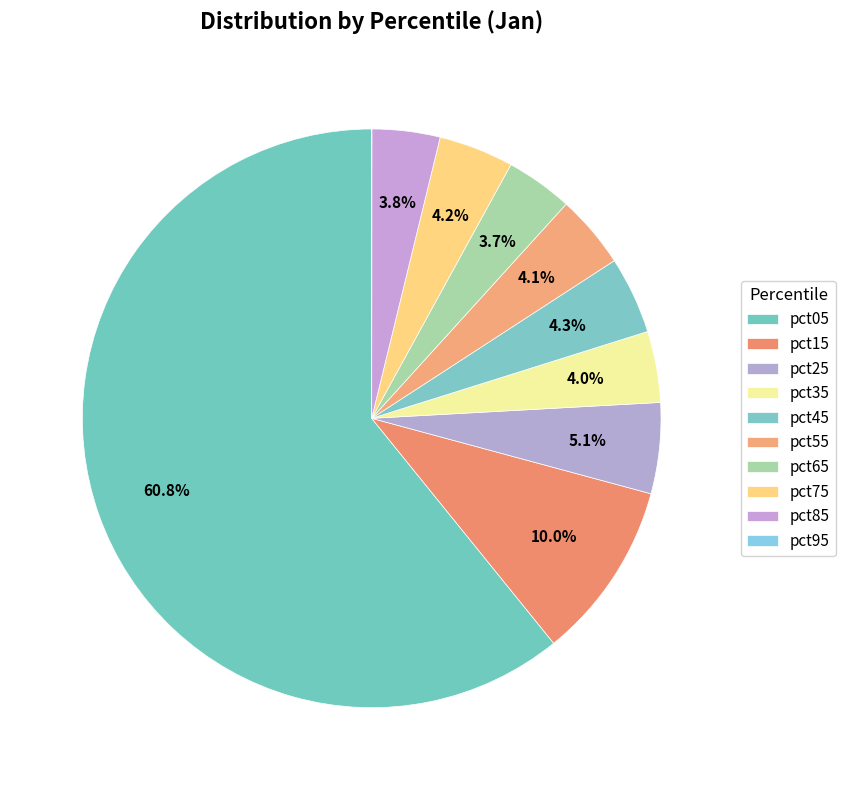

True or false: pct85 accounts for 4% of the total.

True